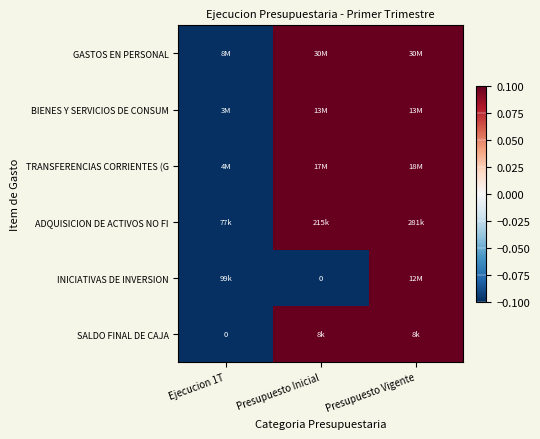

Which series has the widest spread of values?

GASTOS EN PERSONAL